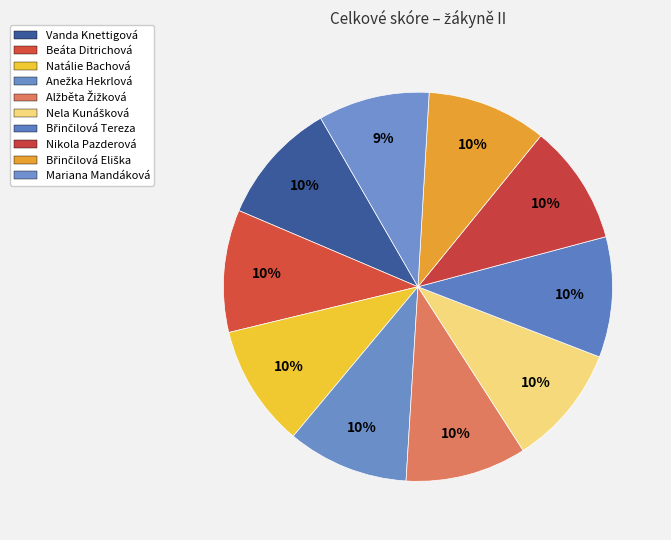

How many segments does this pie chart have?

10